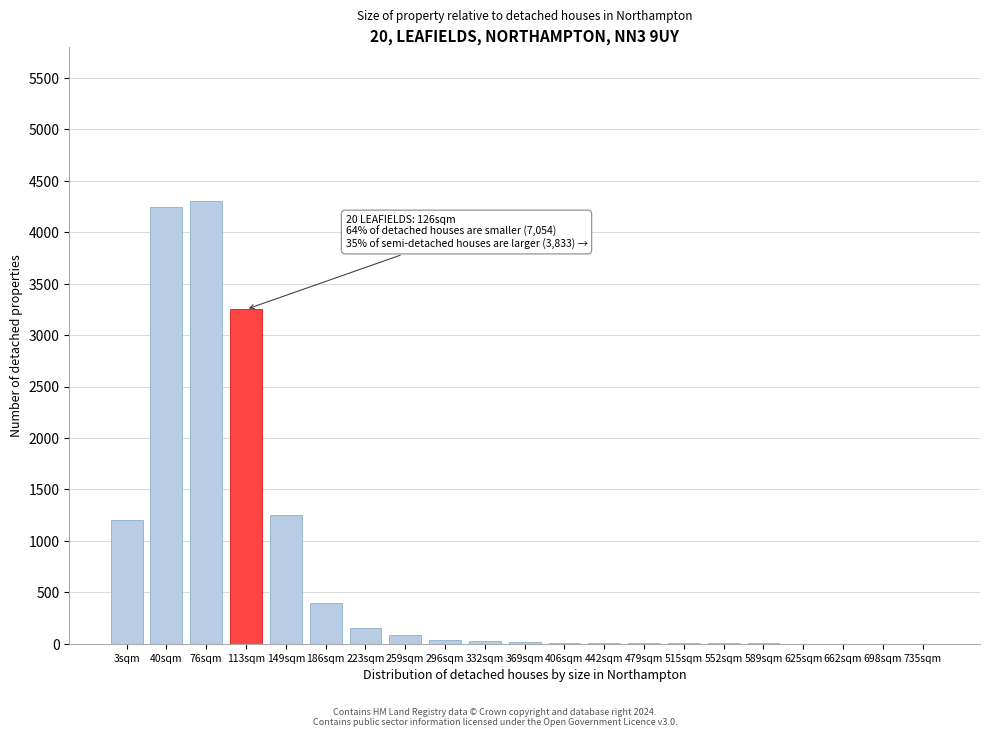

The chart shows a value of 80 at 259sqm. True or false?

True